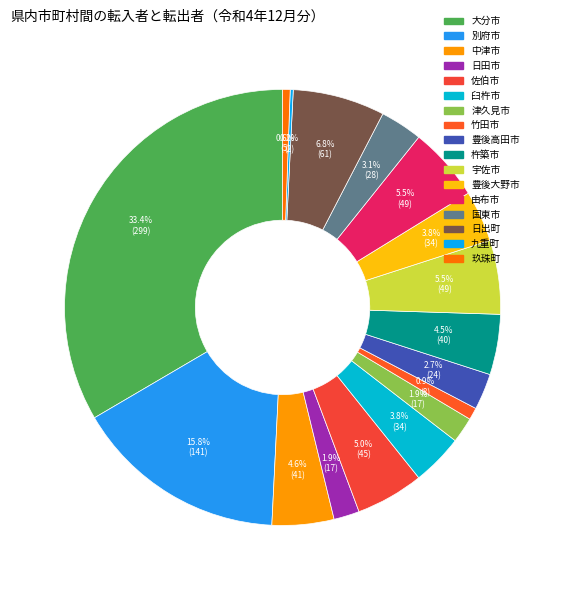

Is it true that 九重町 is 0% of the pie?

True